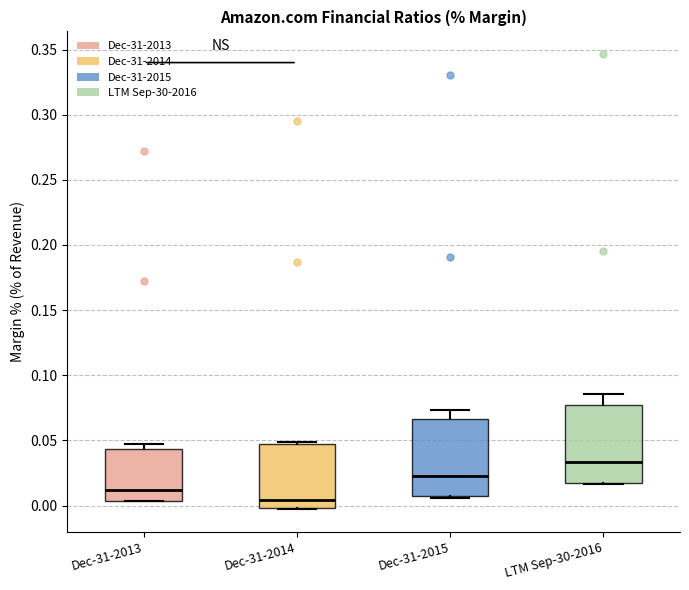

Where does the upper whisker of the box for Dec-31-2015 end on the y-axis? The values are not printed on the chart, so give them approximately, as read against the axis.

0.075